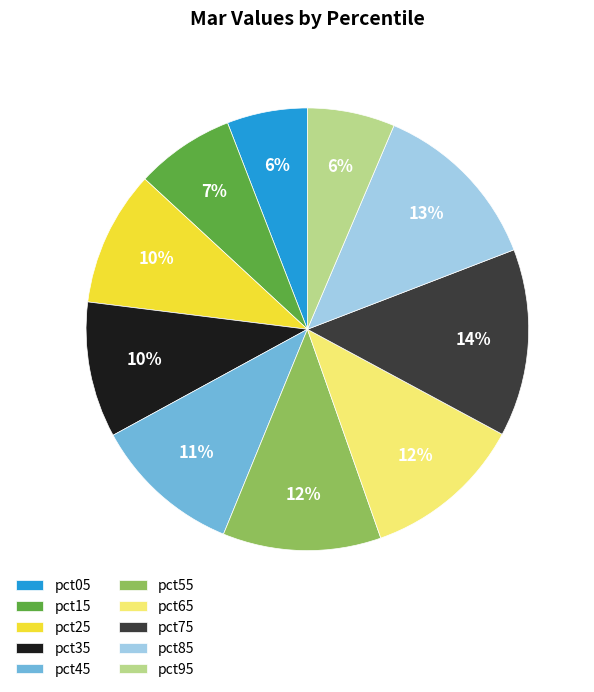

Which slice is the largest?

pct75